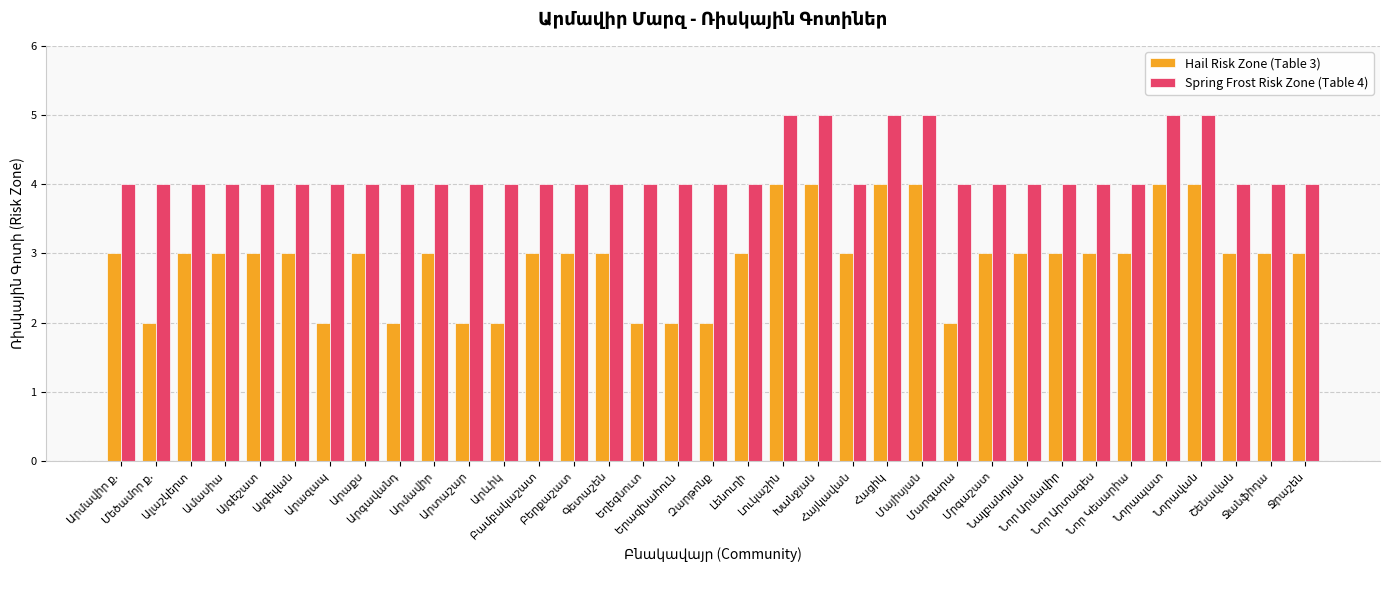

Which series has the largest range (max minus min)?

Hail Risk Zone (Table 3)